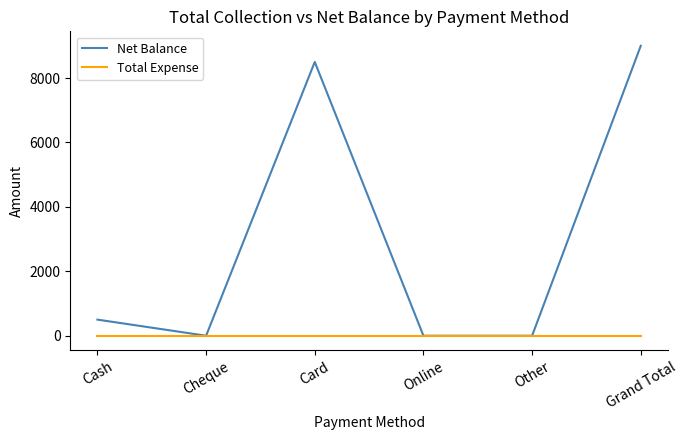

List the series in order of their overall mean, lowest first.

Total Expense, Net Balance